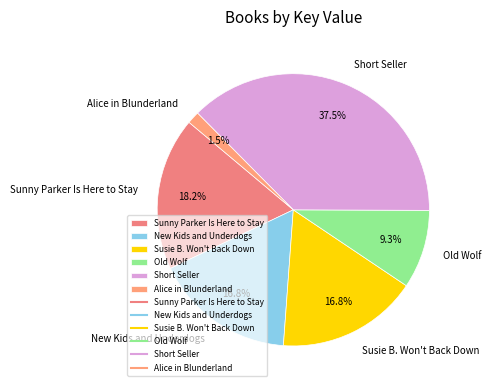

Is it true that Short Seller is 43% of the pie?

False